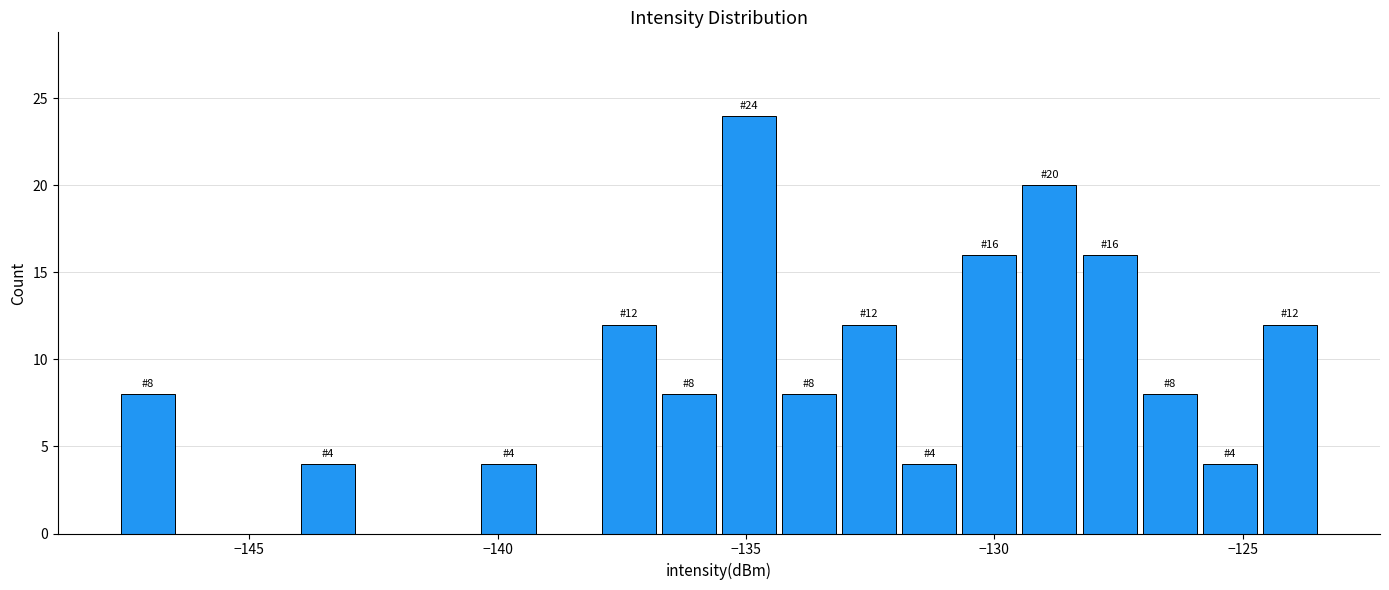

Around what value on the x-axis is the tallest bar? Give the approximate position of its centre, as read against the axis.

-135.0